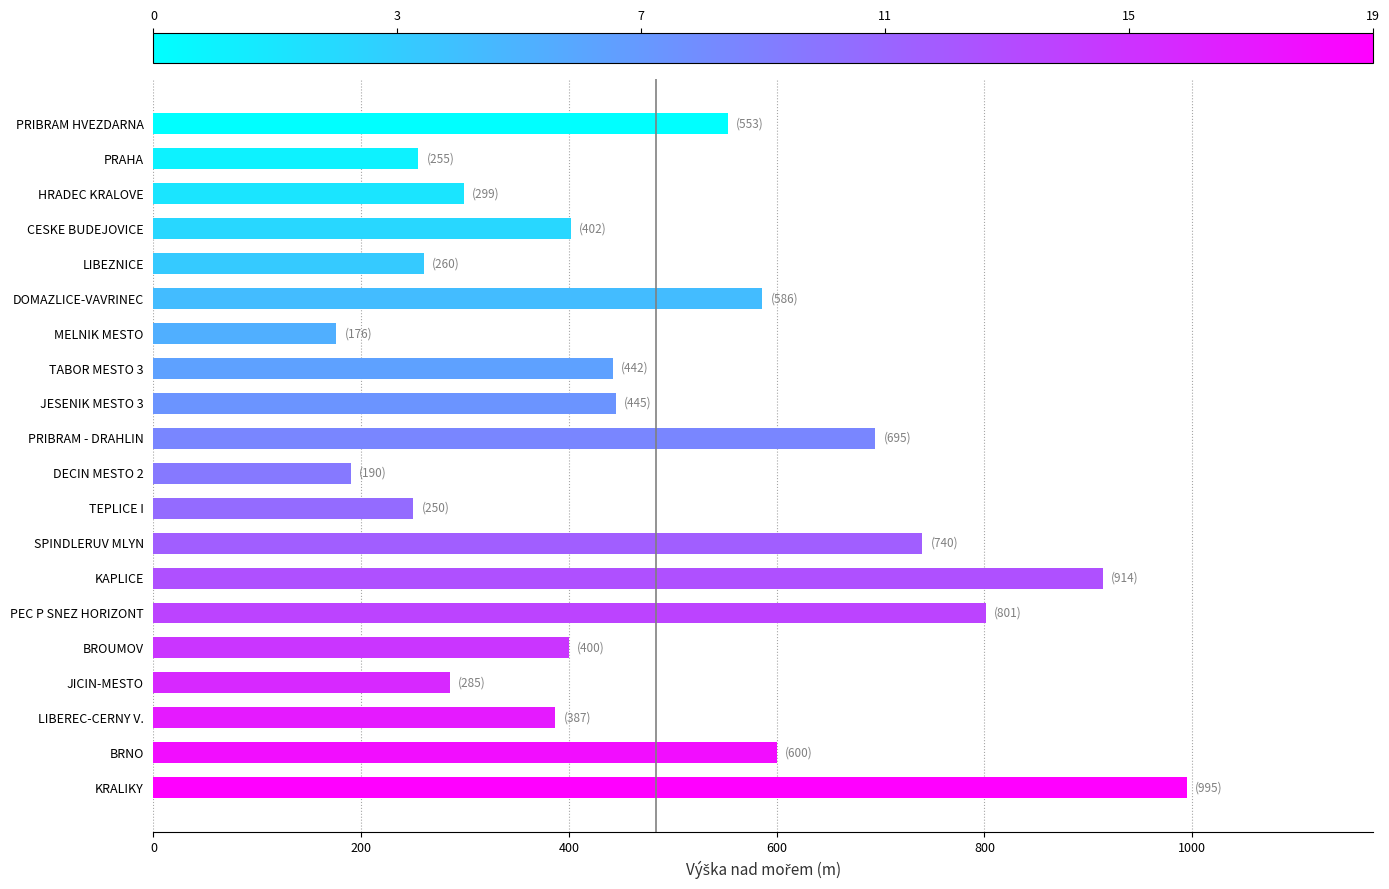

Which label corresponds to the largest value in the chart?

KRALIKY